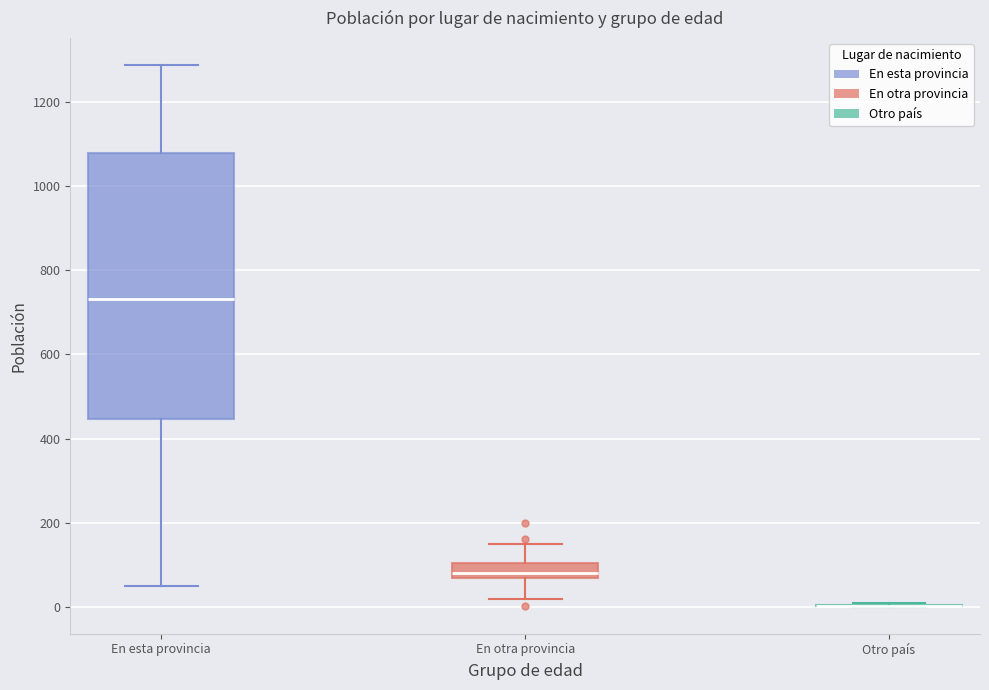

Which box is the tallest, from its lower edge to its upper edge?

En esta provincia